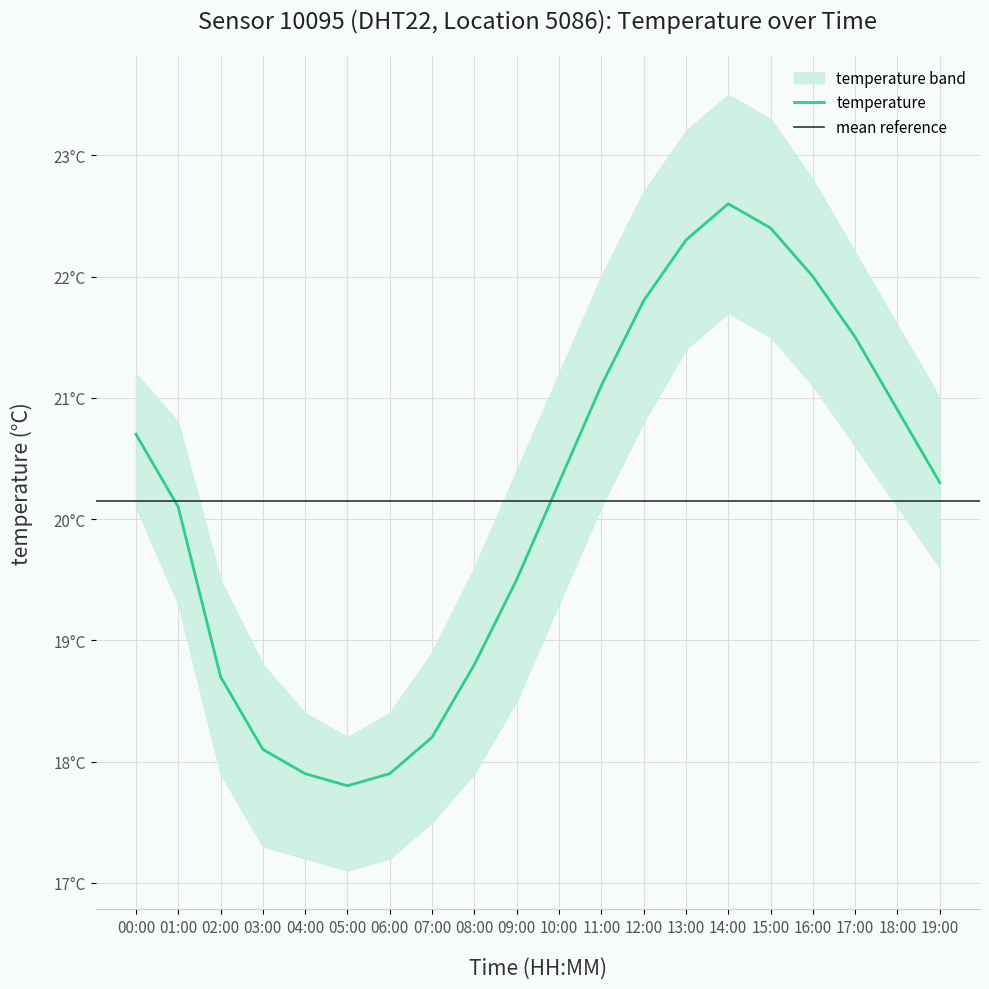

What is the difference between the maximum and minimum values in the temperature series?

4.8